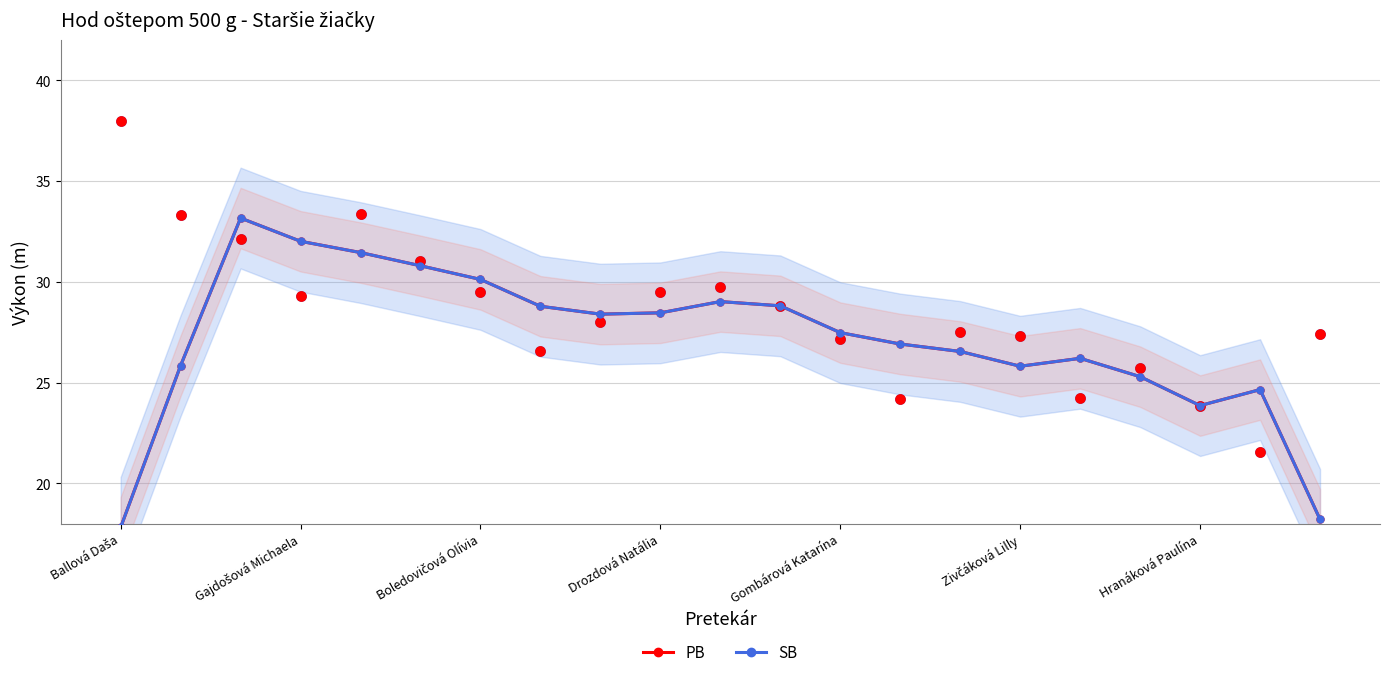

What is the total value across all series at Zivčáková Lilly?

51.6